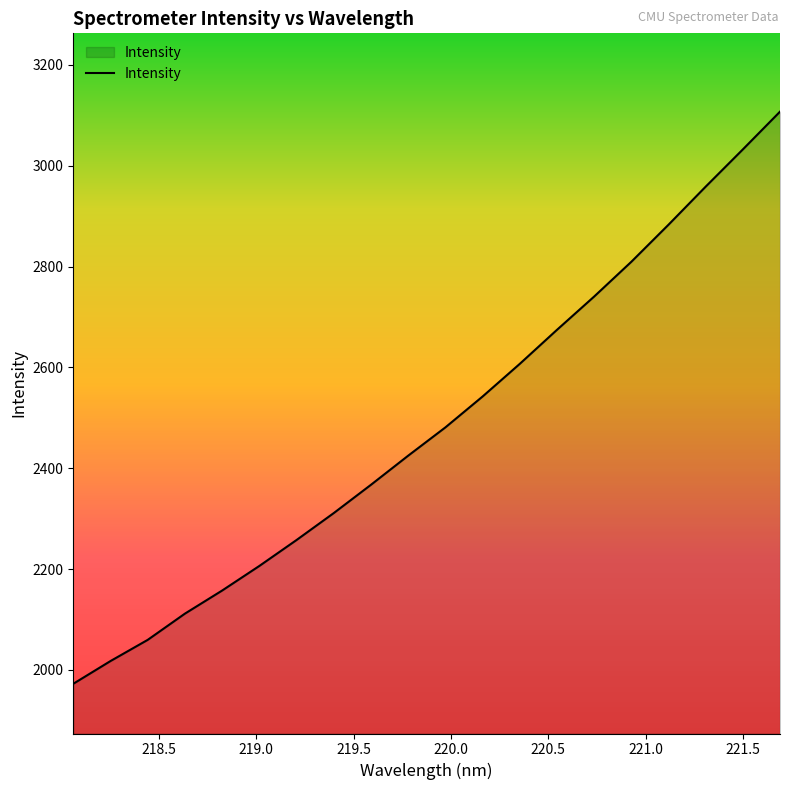

What is the smallest value displayed?

1972.5